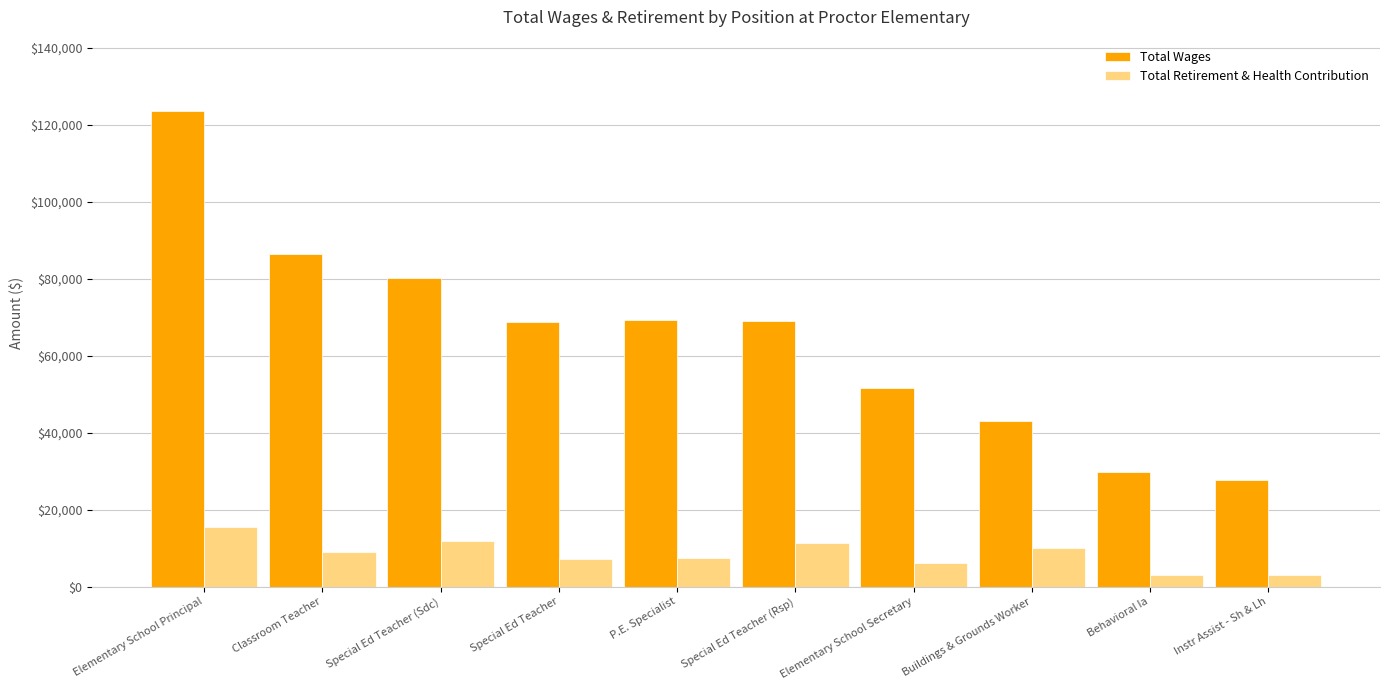

Rank the series by their maximum value, from lowest to highest.

Total Retirement & Health Contribution, Total Wages